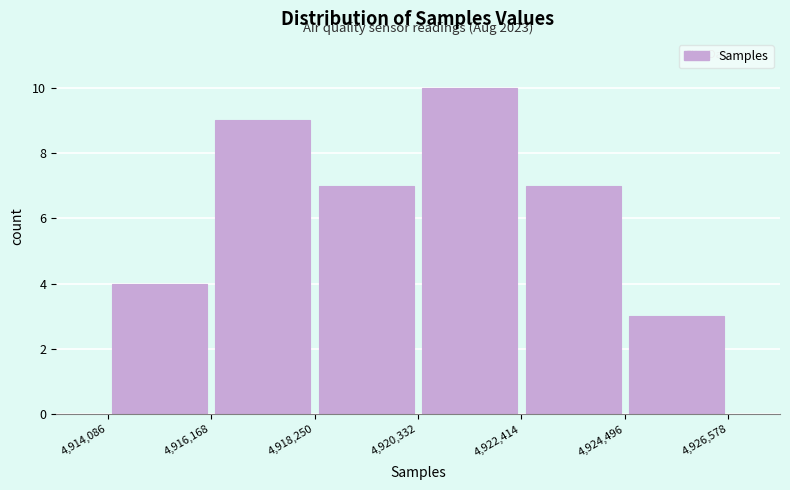

Which range on the x-axis has the tallest bar?

4,920,332 to 4,922,414